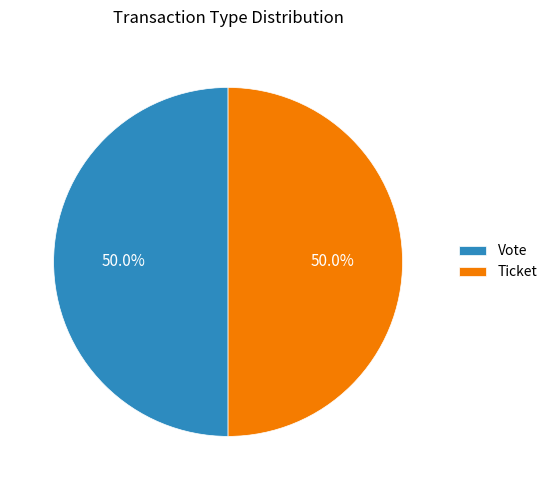

What is the ratio of the value at Vote to the value at Ticket?

1.0